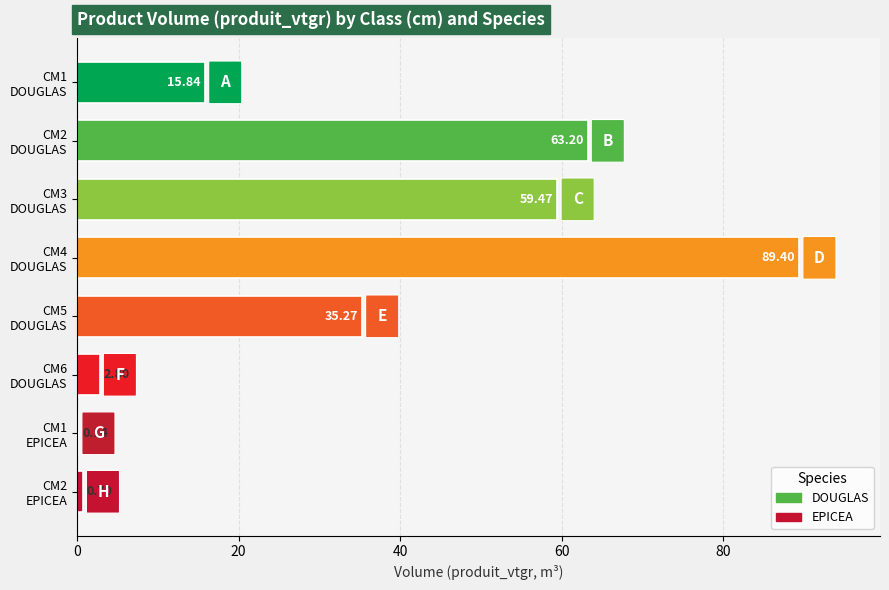

What is the sum of all values?

266.8